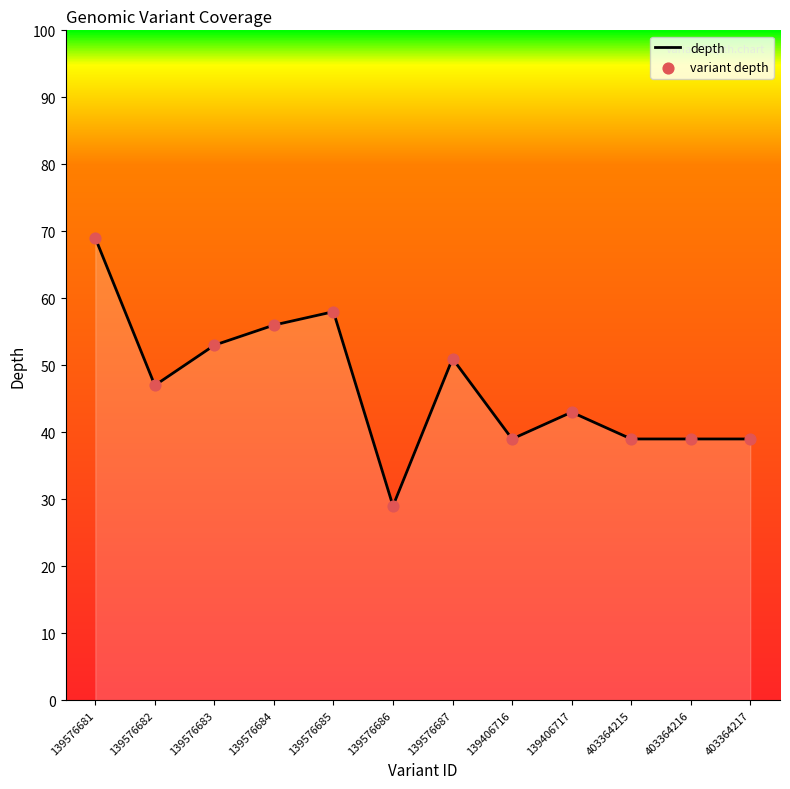

Is the value of depth at 139576682 greater than the value of variant depth at 139576686?

Yes